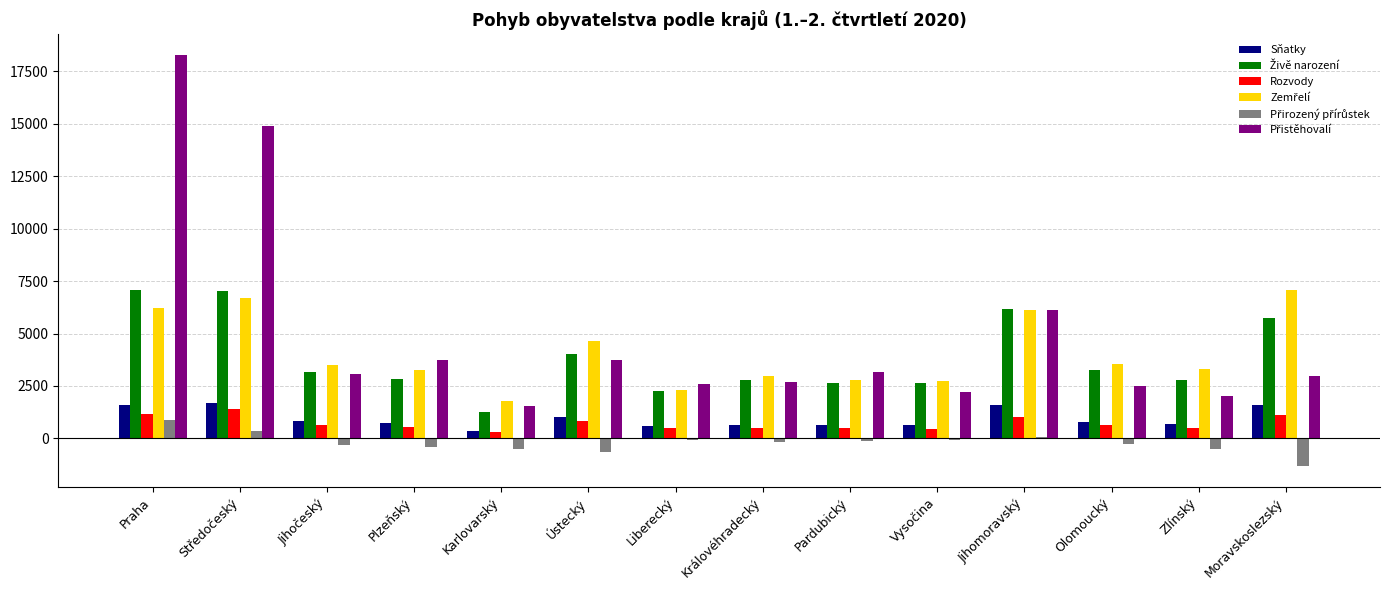

True or false: Sňatky has a value of 637 at Pardubický.

True